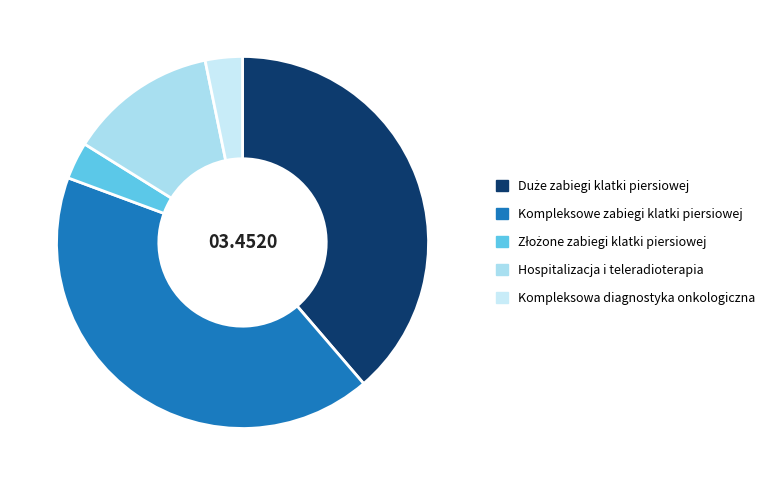

How many segments does this pie chart have?

5